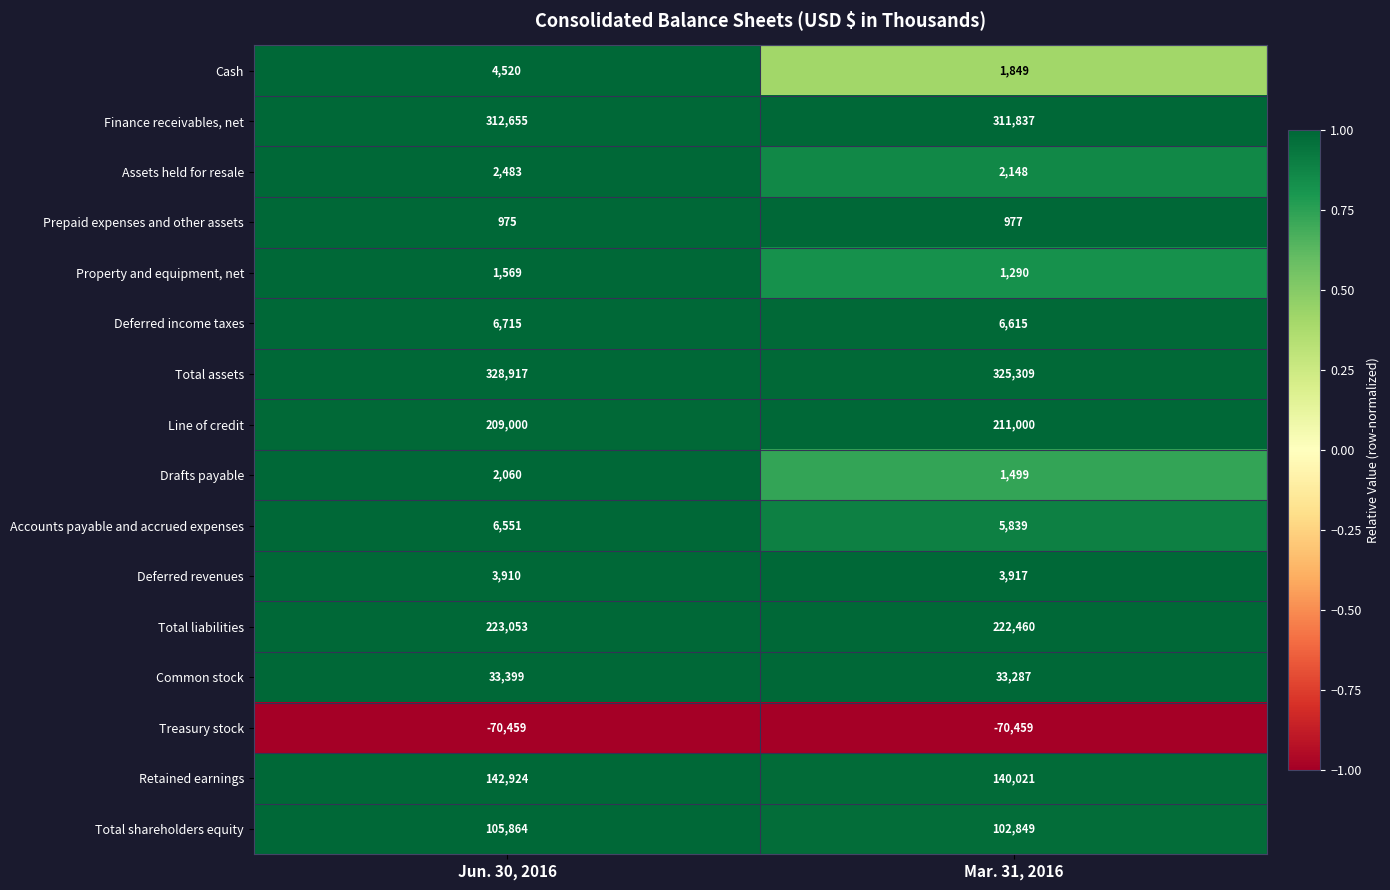

What is the total value across all series at Mar. 31, 2016?

1300438